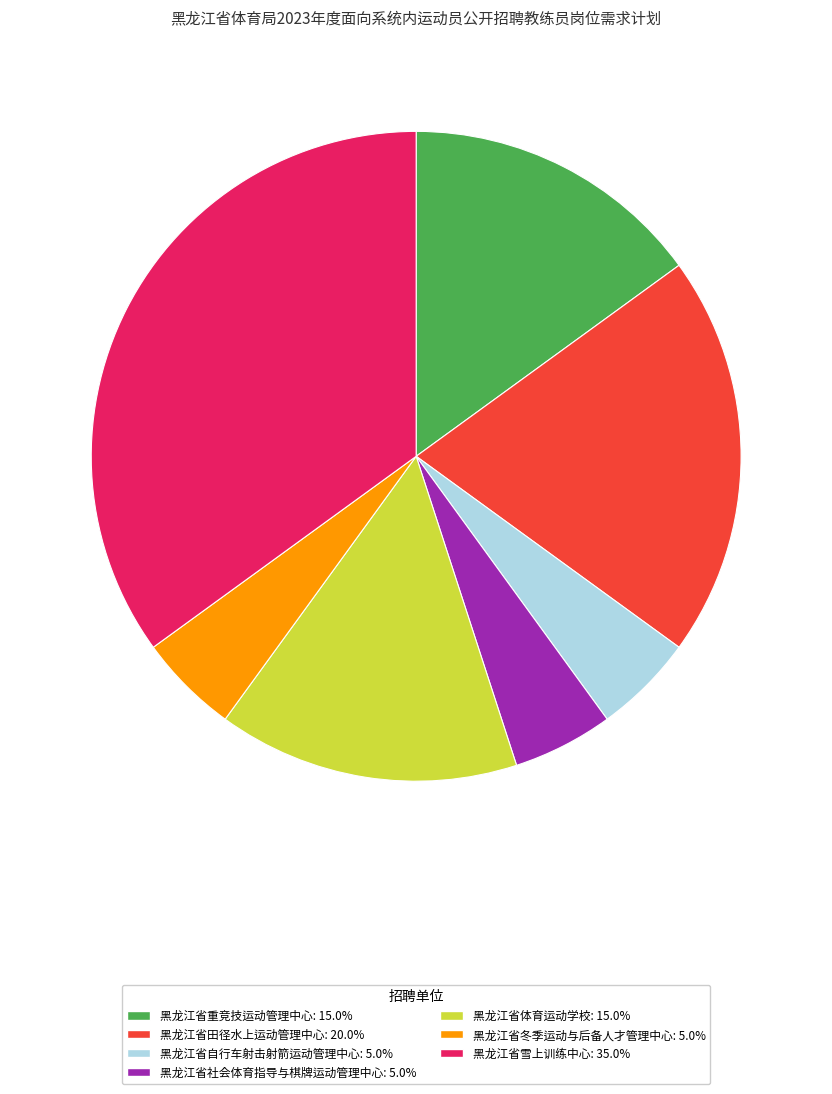

Is there a majority slice in this chart?

No